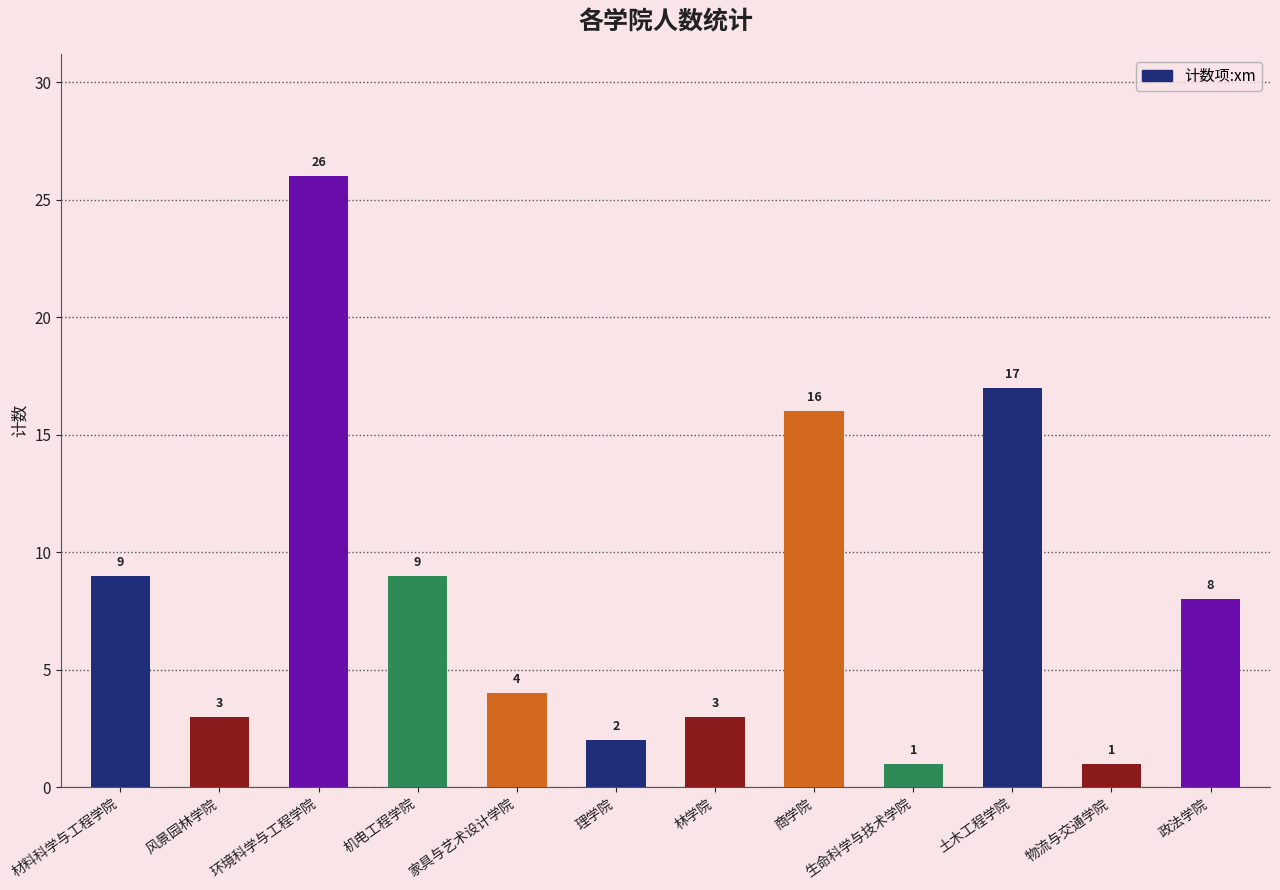

What is the value of the 6th bar from the left?

2